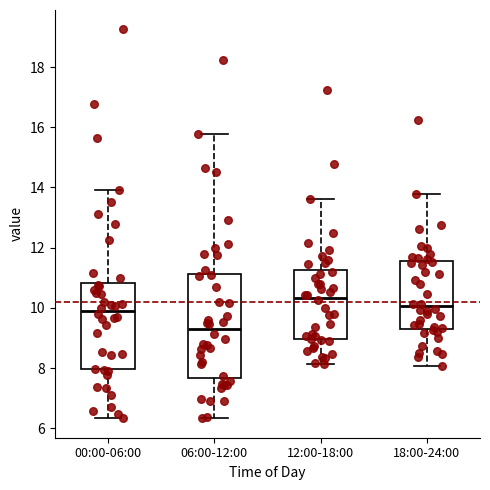

Reading left to right, read every box against the y-axis: the position of its median line, the range the box covers, and the ends of its whiskers. The values are not printed on the chart, so give them approximately, as read against the axis.

00:00-06:00: median 9.8, box 8.0 to 10.8, whiskers 6.4 to 14.0
06:00-12:00: median 9.2, box 7.6 to 11.2, whiskers 6.4 to 15.8
12:00-18:00: median 10.4, box 9.0 to 11.2, whiskers 8.2 to 13.6
18:00-24:00: median 10.0, box 9.4 to 11.6, whiskers 8.0 to 13.8